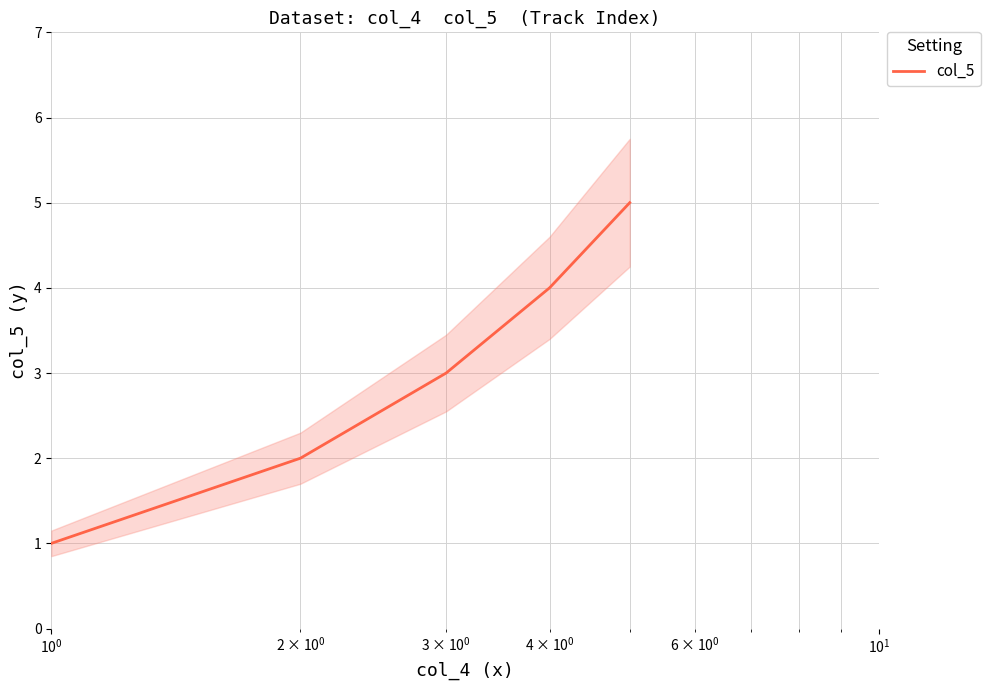

What is the value of the 1st point from the left?

1